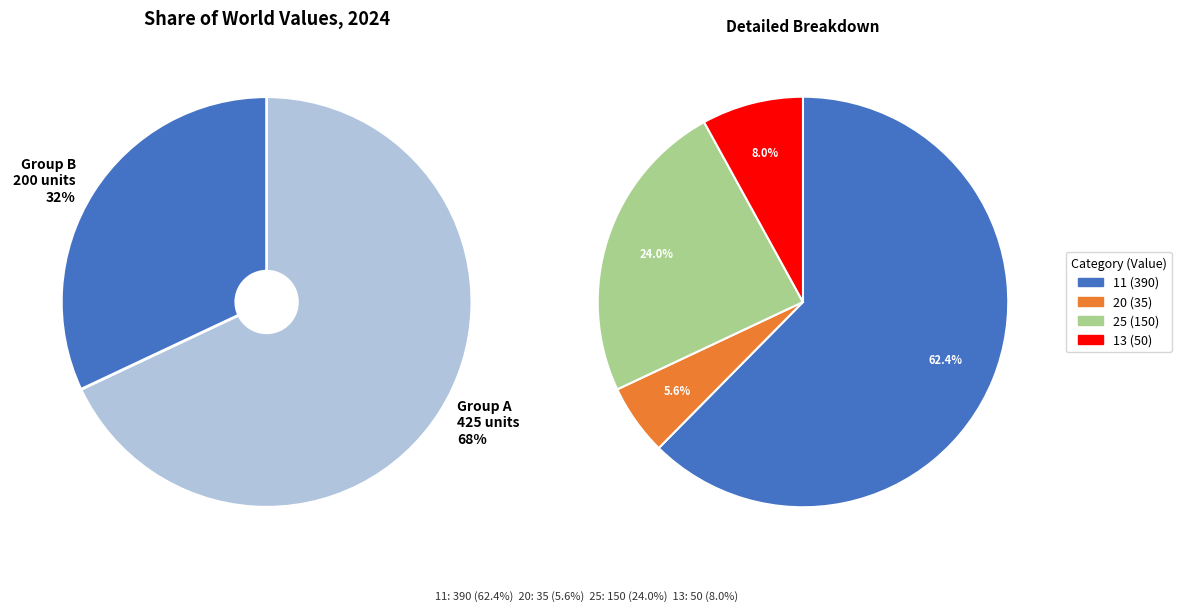

What percentage is NOT represented by 13?

92.0%